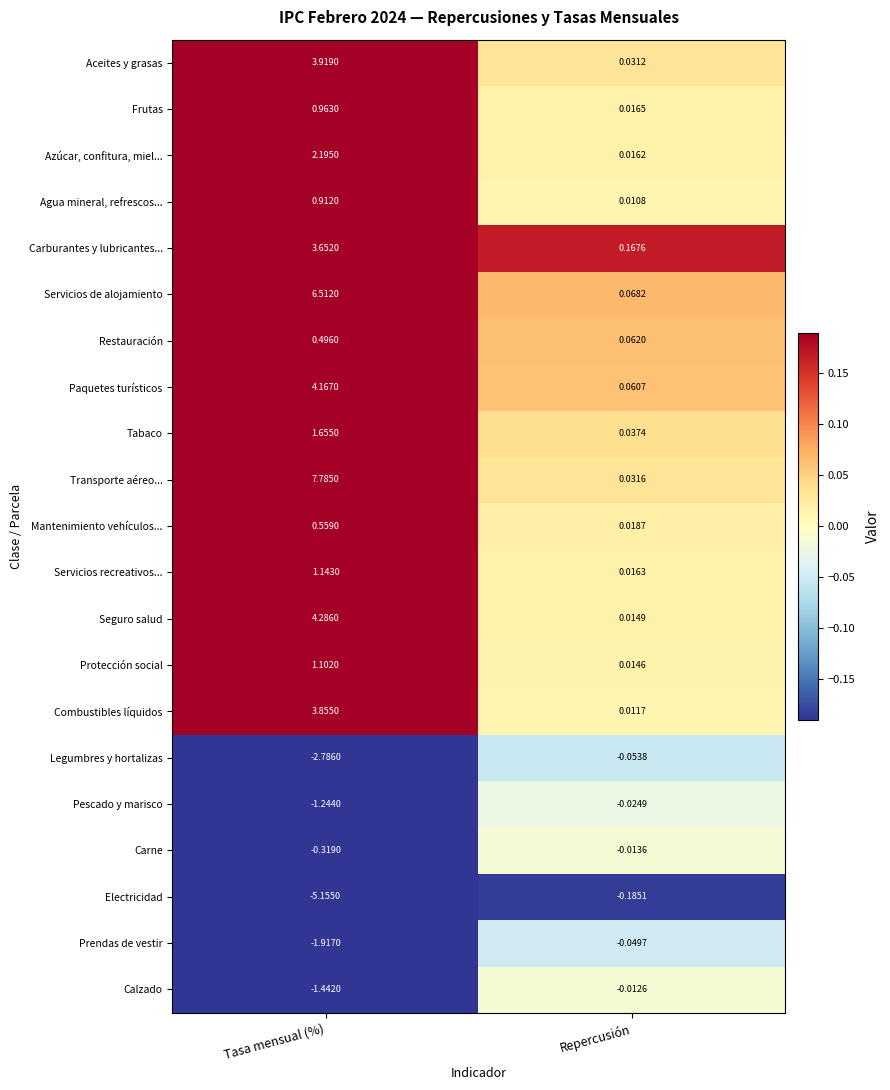

At which label is Mantenimiento vehículos... closest to 0?

Repercusión